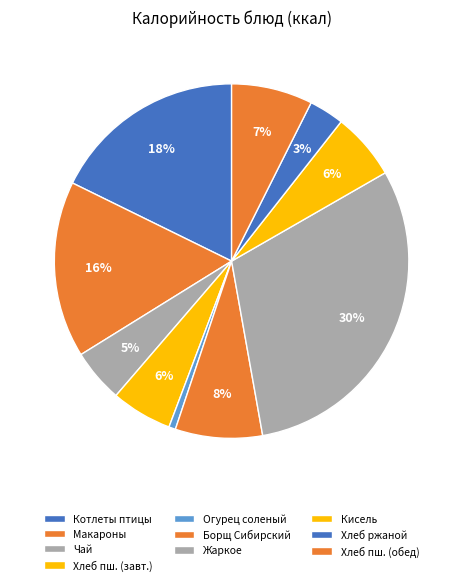

Does Борщ Сибирский represent more than half of the total?

No